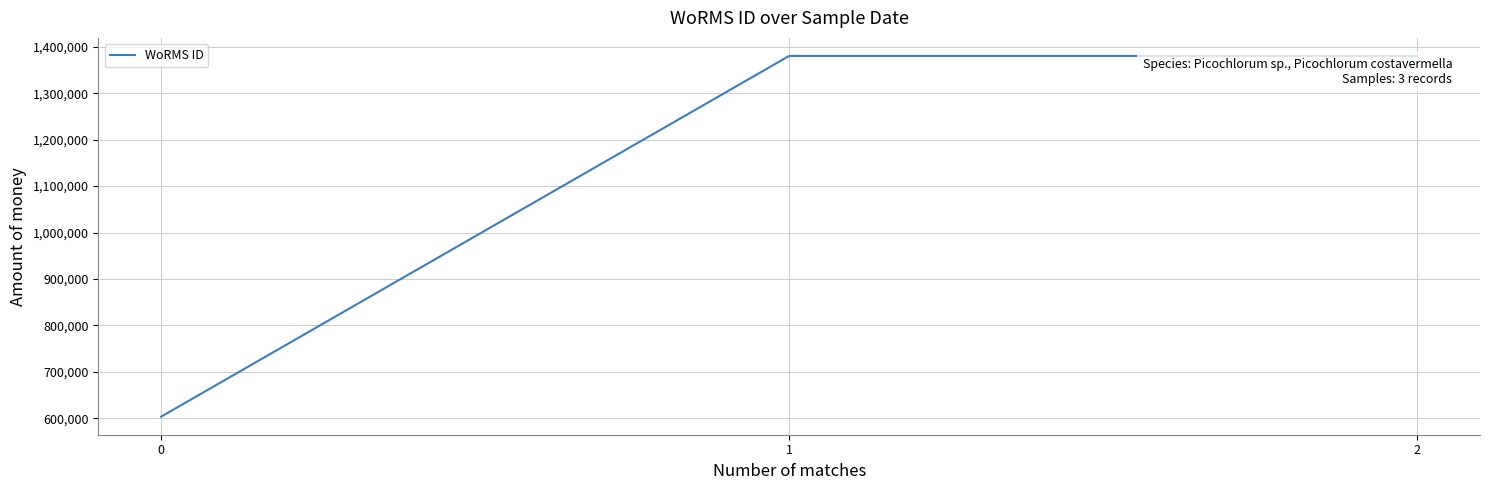

Is it true that the value at 1 is 1380402?

True